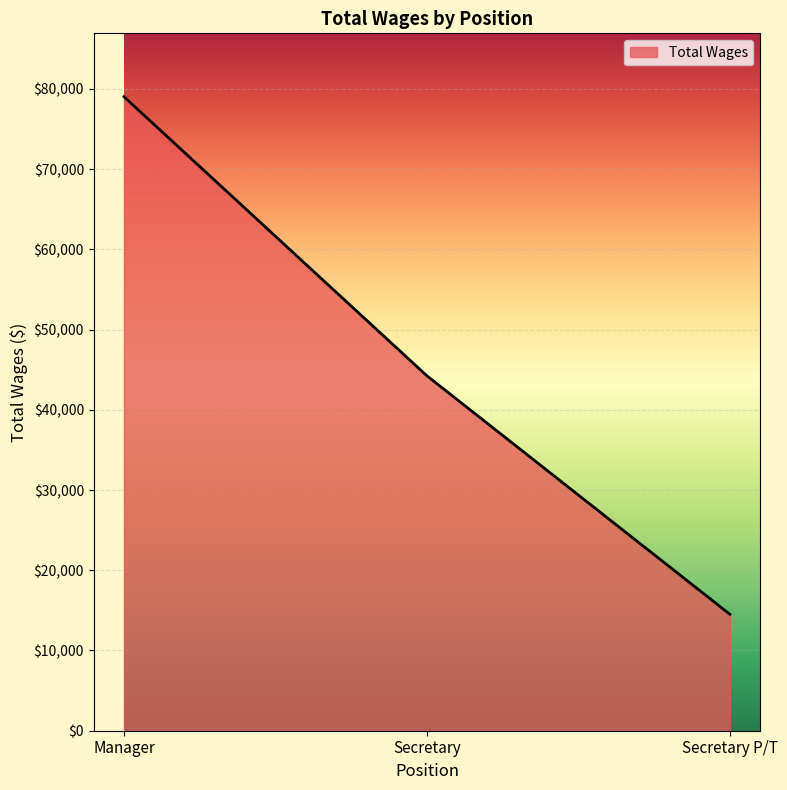

What is the greatest value displayed?

79026